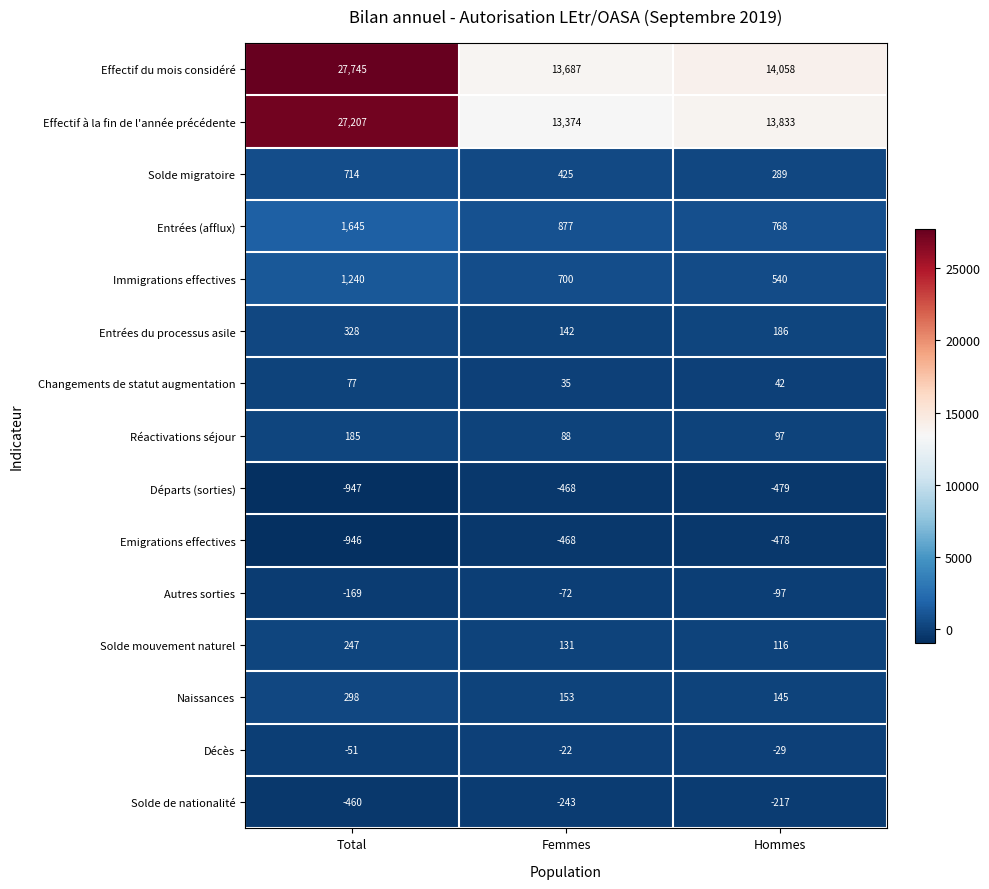

What is the approximate value of Solde mouvement naturel at Total?

247